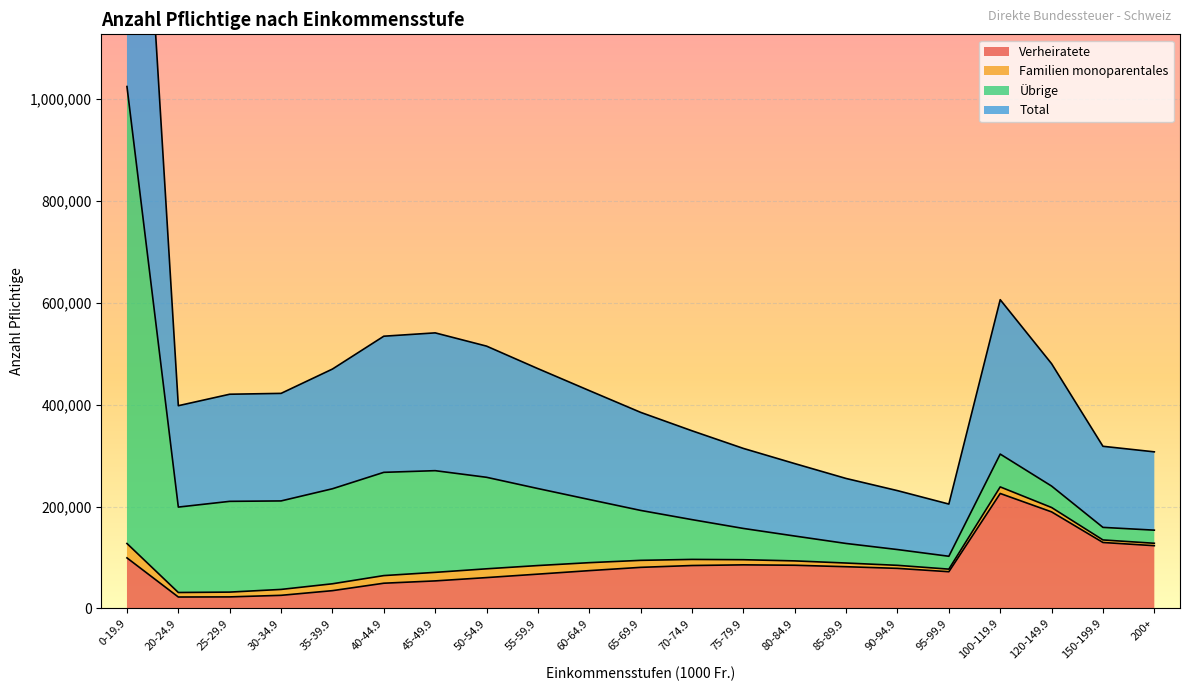

Read the Total value at 35-39.9.

234850